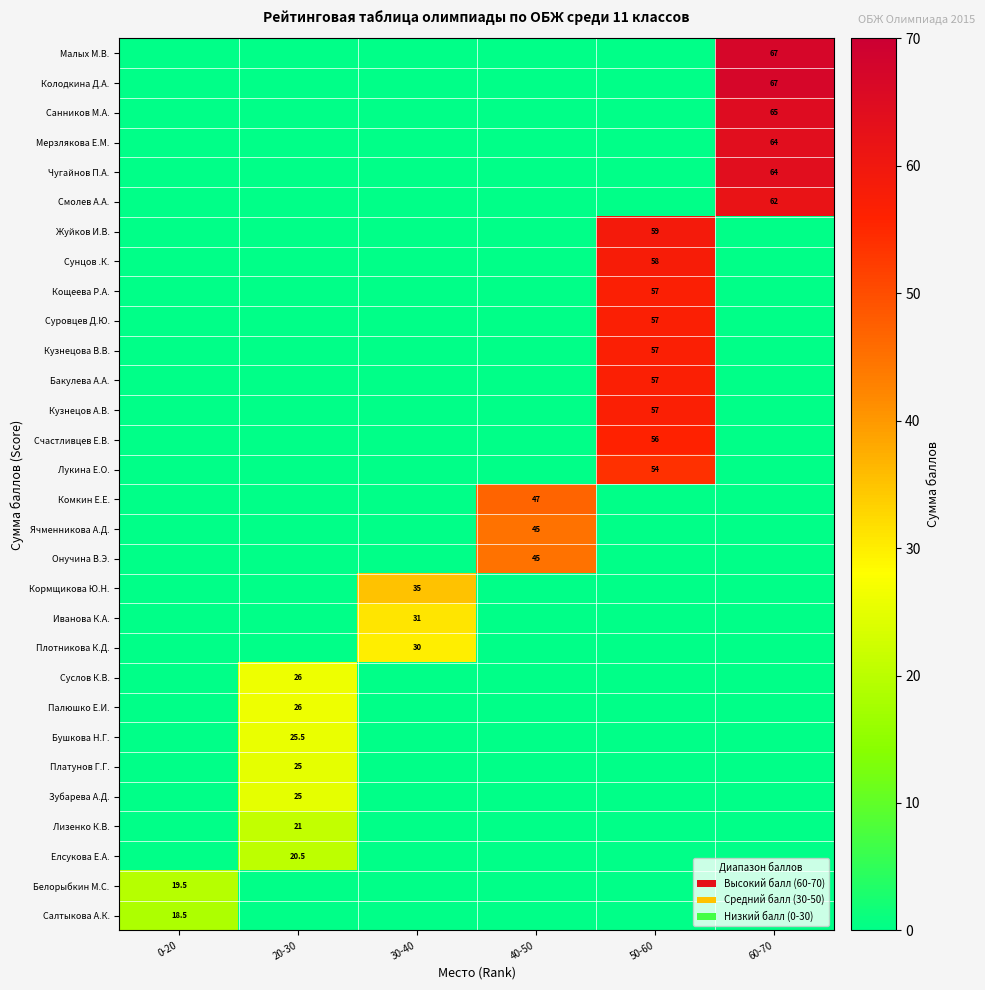

True or false: Счастливцев Е.В. has a value of 56.0 at 50-60.

True